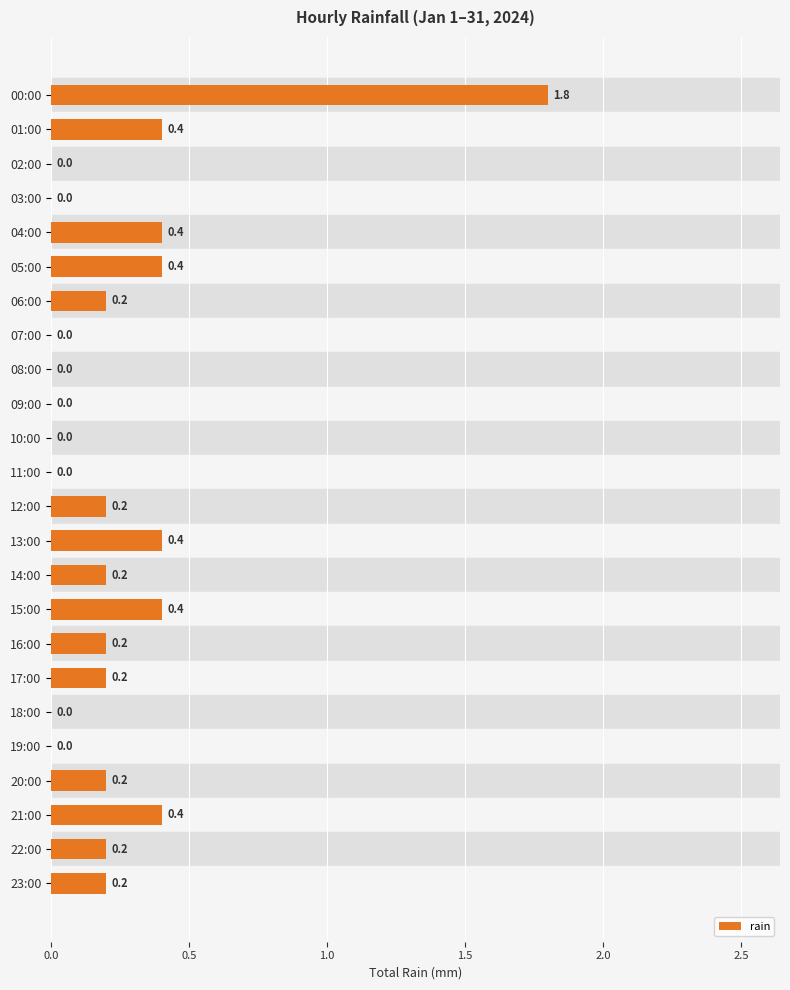

The value at 08:00 is 0.0. True or false?

True